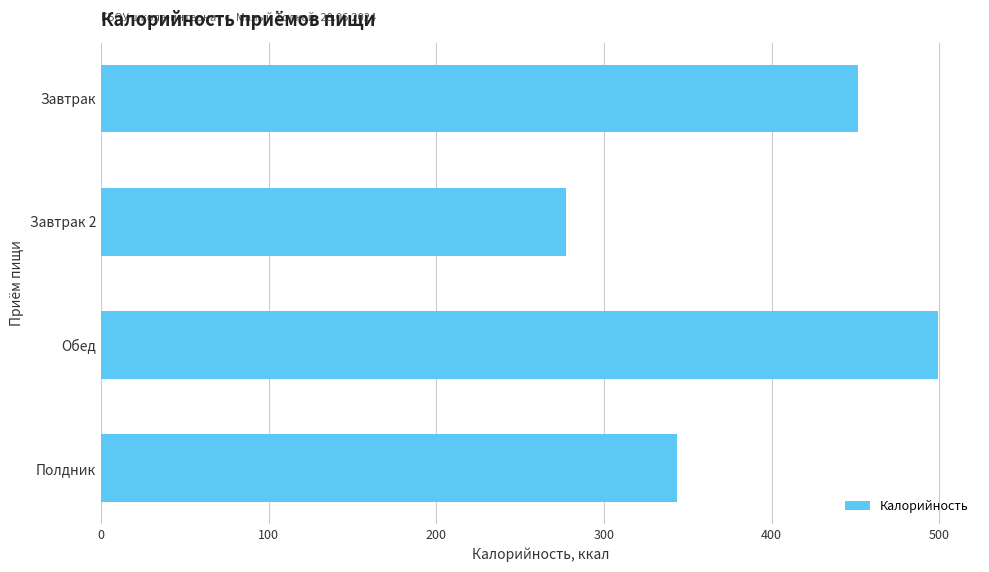

How many distinct data groups are displayed?

1